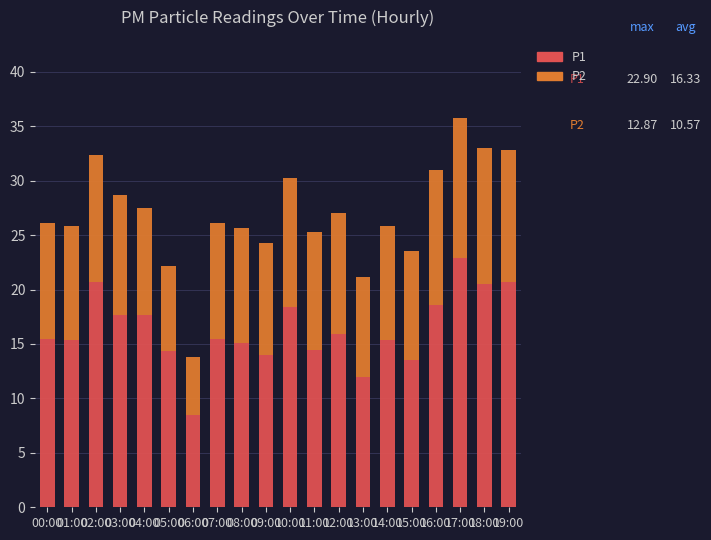

Does the chart contain any negative values?

No